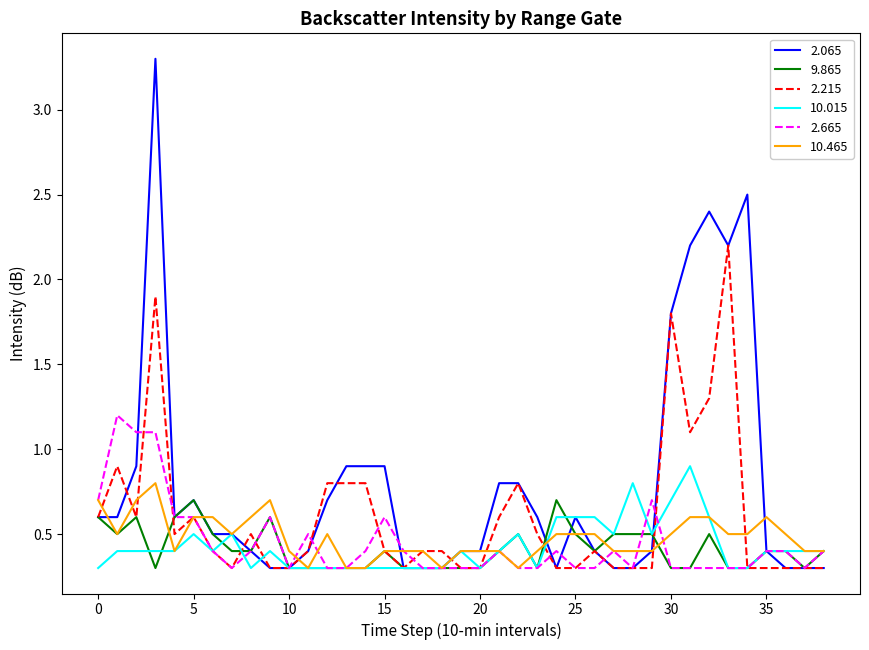

What are all the series names shown in the legend?

2.065, 9.865, 2.215, 10.015, 2.665, 10.465